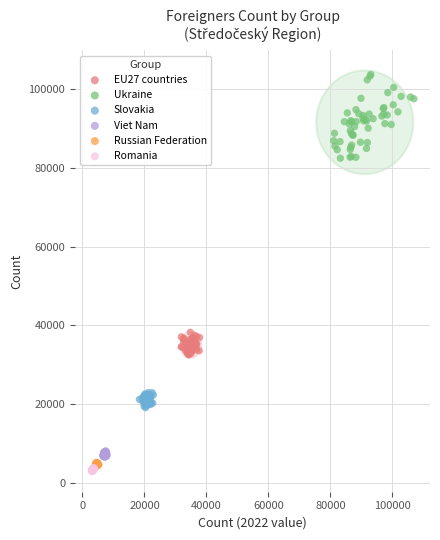

Which series reaches the maximum Y coordinate?

Ukraine